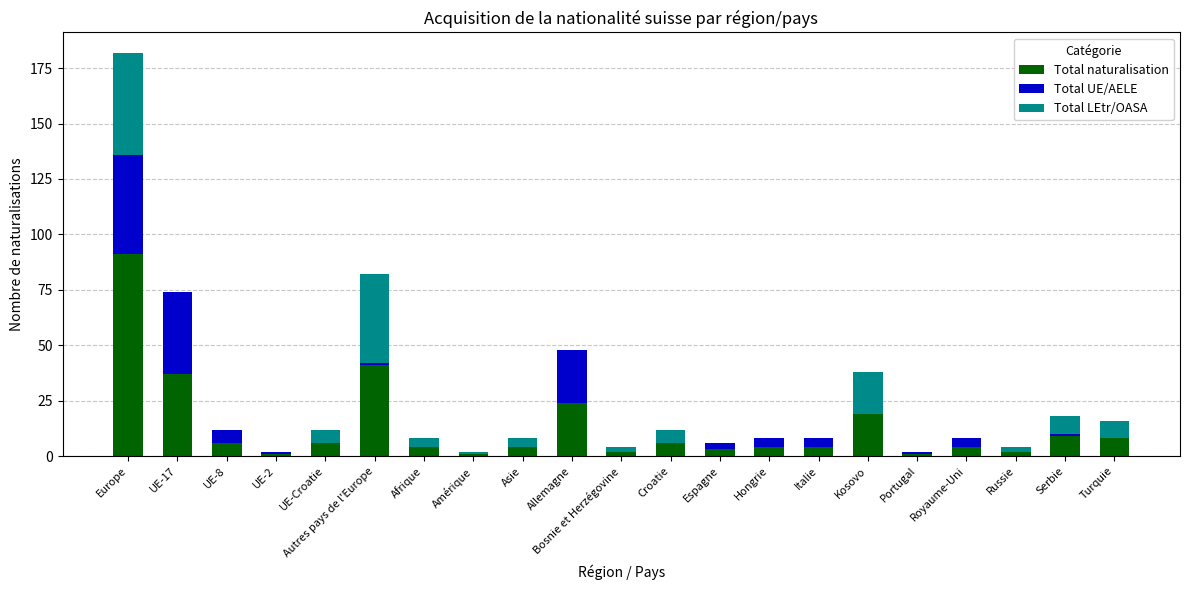

What is the highest value of the Total naturalisation series?

91